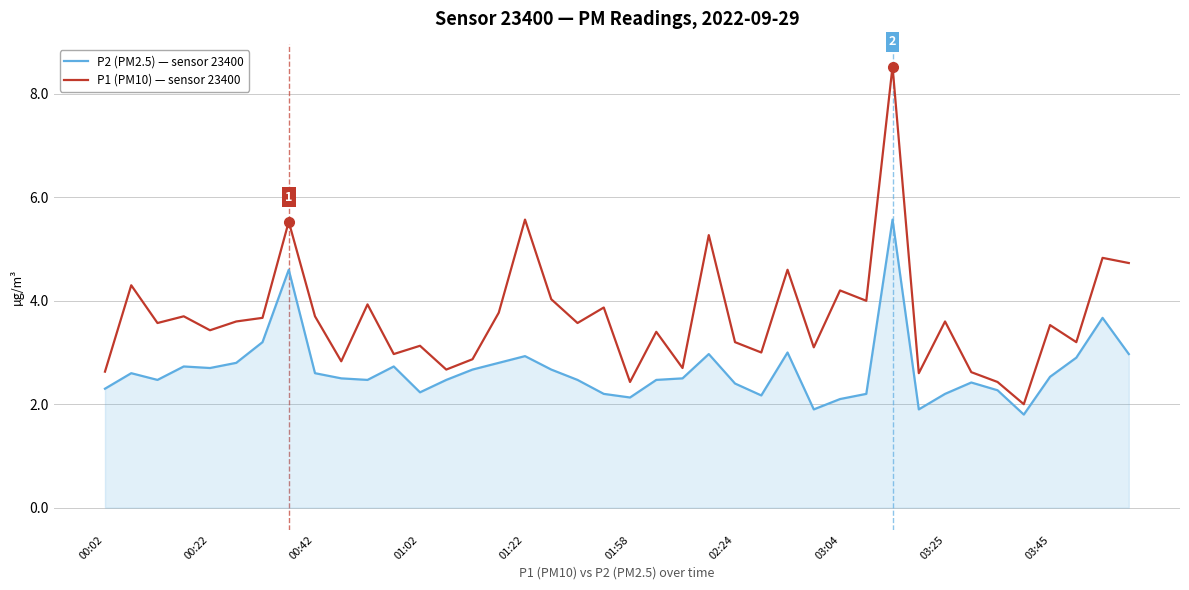

Reading left to right, extract all data points from this chart.

P2 (PM2.5) — sensor 23400: 2.3	2.6	2.5	2.7	2.7	2.8	3.2	4.6	2.6	2.5	2.5	2.7	2.2	2.5	2.7	2.8	2.9	2.7	2.5	2.2	2.1	2.5	2.5	3.0	2.4	2.2	3.0	1.9	2.1	2.2	5.6	1.9	2.2	2.4	2.3	1.8	2.5	2.9	3.7	3.0
P1 (PM10) — sensor 23400: 2.6	4.3	3.6	3.7	3.4	3.6	3.7	5.5	3.7	2.8	3.9	3.0	3.1	2.7	2.9	3.8	5.6	4.0	3.6	3.9	2.4	3.4	2.7	5.3	3.2	3.0	4.6	3.1	4.2	4.0	8.5	2.6	3.6	2.6	2.4	2.0	3.5	3.2	4.8	4.7